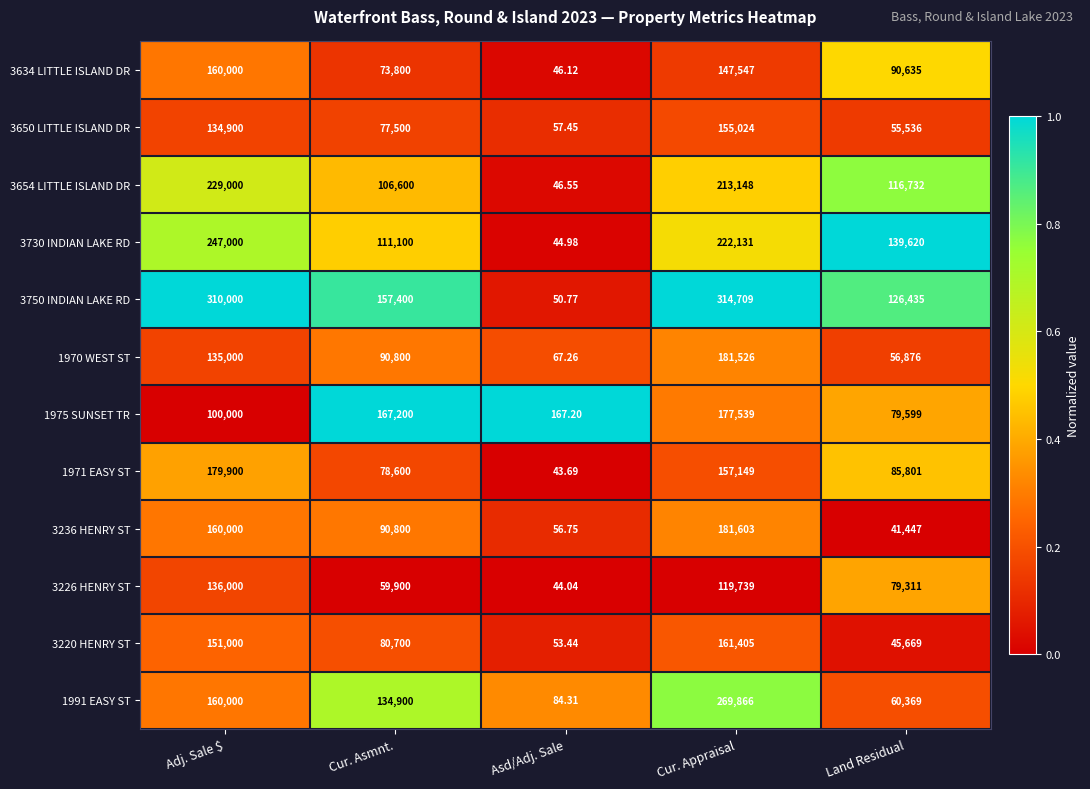

At which label does 3236 HENRY ST first exceed 90800?

Adj. Sale $